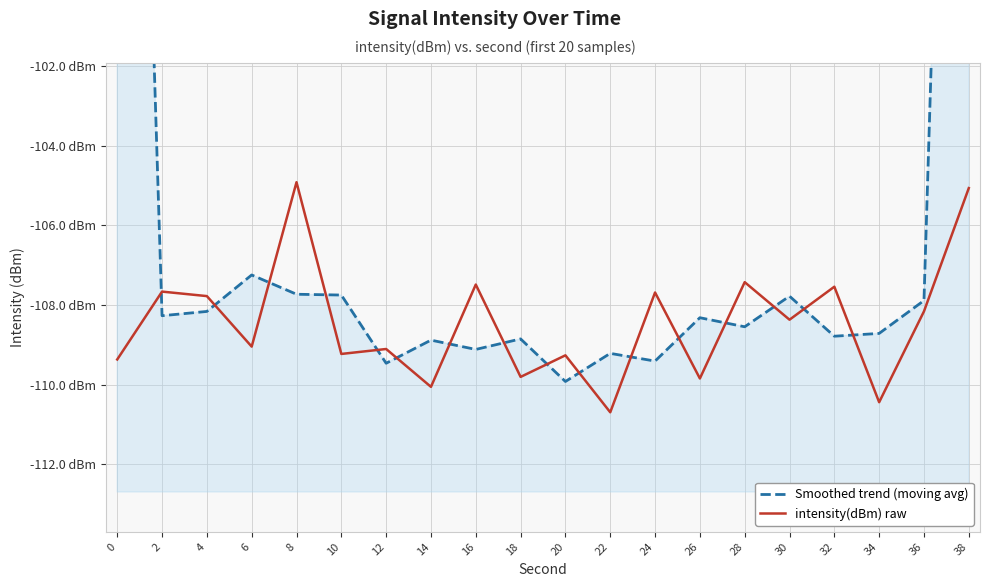

At how many categories does at least one series exceed -92?

2